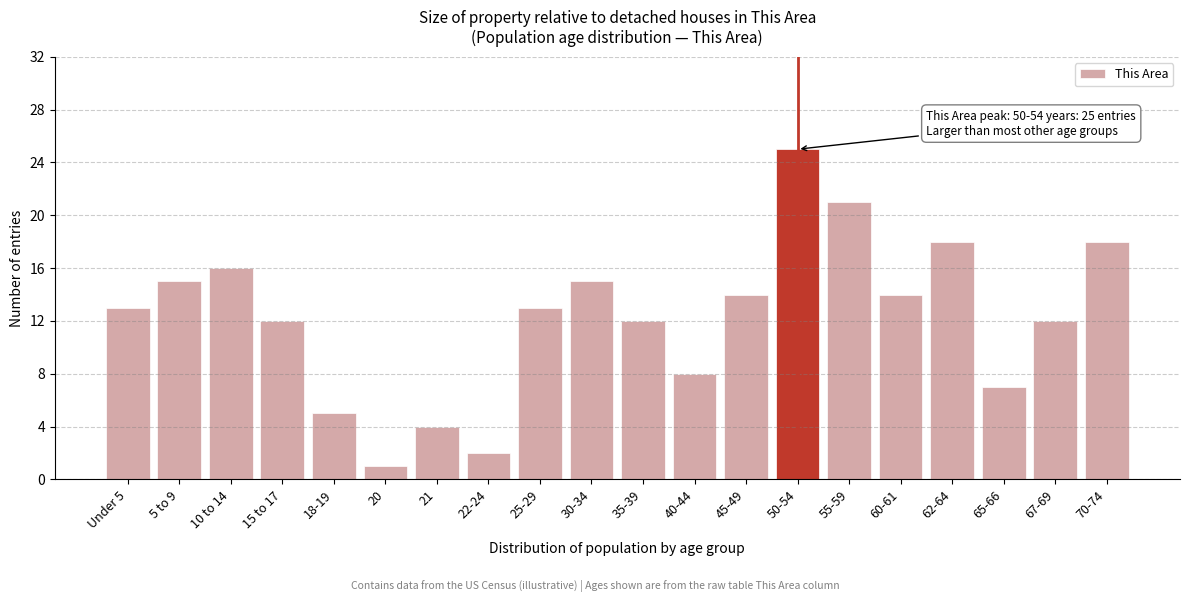

Reading left to right, list all the values displayed in this chart.

Under 5=13	5 to 9=15	10 to 14=16	15 to 17=12	18-19=5	20=1	21=4	22-24=2	25-29=13	30-34=15	35-39=12	40-44=8	45-49=14	50-54=25	55-59=21	60-61=14	62-64=18	65-66=7	67-69=12	70-74=18